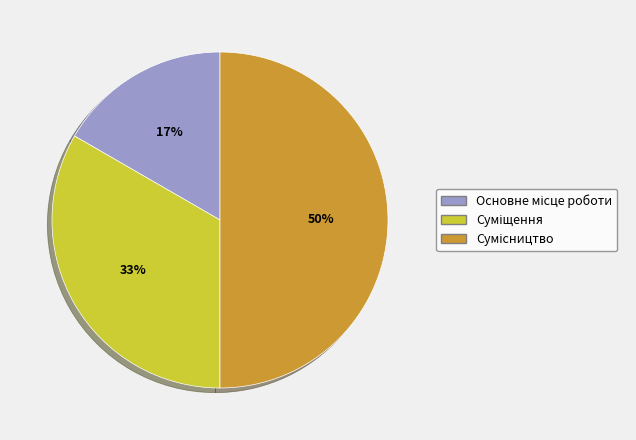

To the nearest percent, what is the average slice percentage?

33%